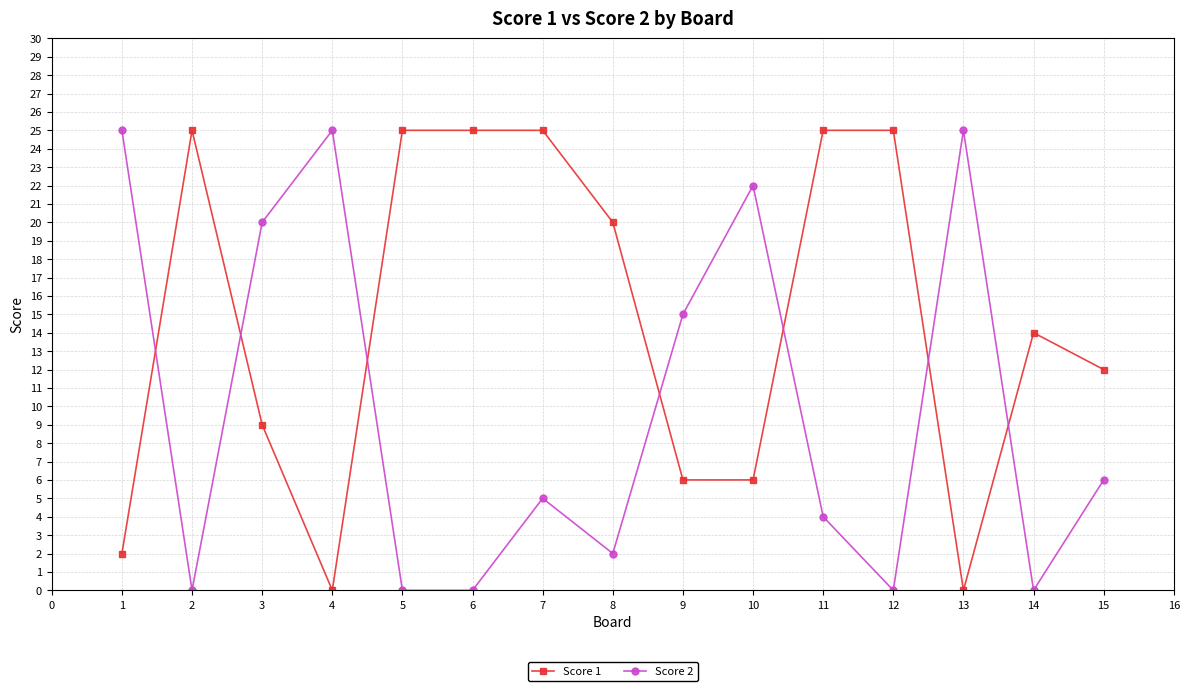

What is the difference between the maximum and minimum values in the Score 1 series?

25